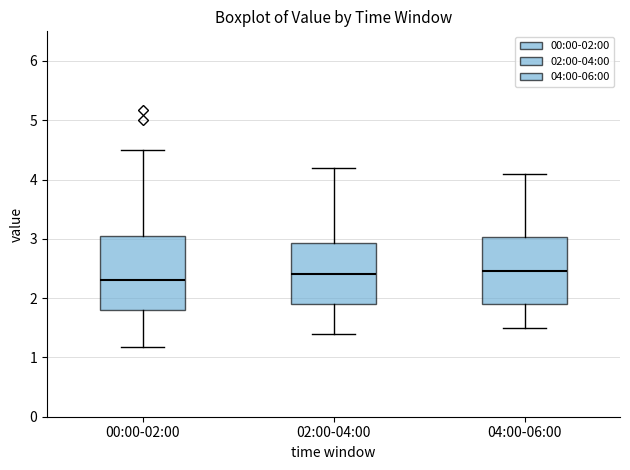

Reading left to right, read every box against the y-axis: the position of its median line, the range the box covers, and the ends of its whiskers. The values are not printed on the chart, so give them approximately, as read against the axis.

00:00-02:00: median 2.3, box 1.8 to 3.1, whiskers 1.2 to 4.5
02:00-04:00: median 2.4, box 1.9 to 2.9, whiskers 1.4 to 4.2
04:00-06:00: median 2.5, box 1.9 to 3.0, whiskers 1.5 to 4.1